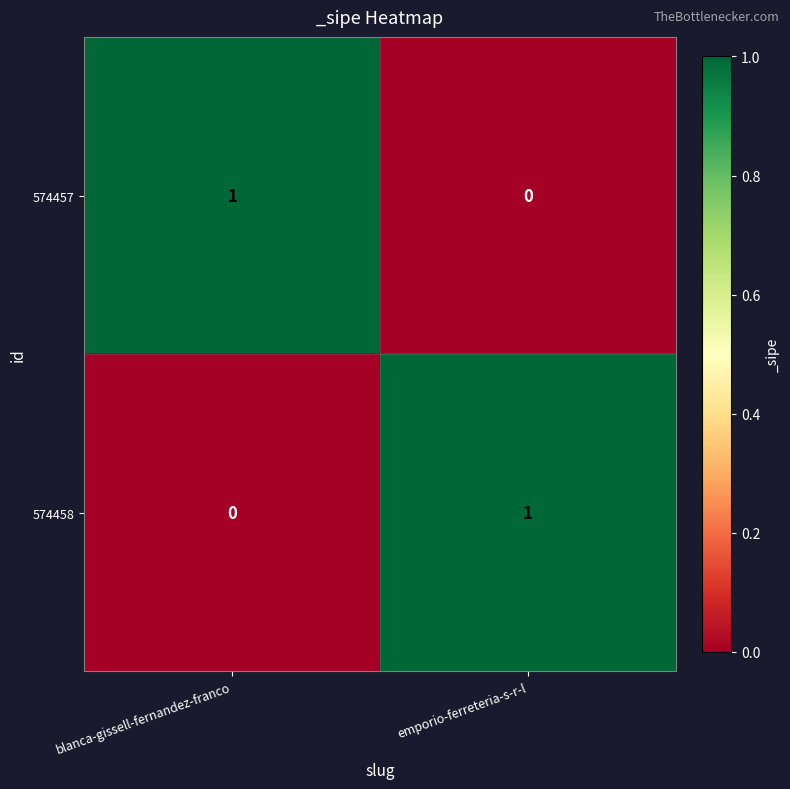

At blanca-gissell-fernandez-franco, list the series in order from largest to smallest.

574457, 574458